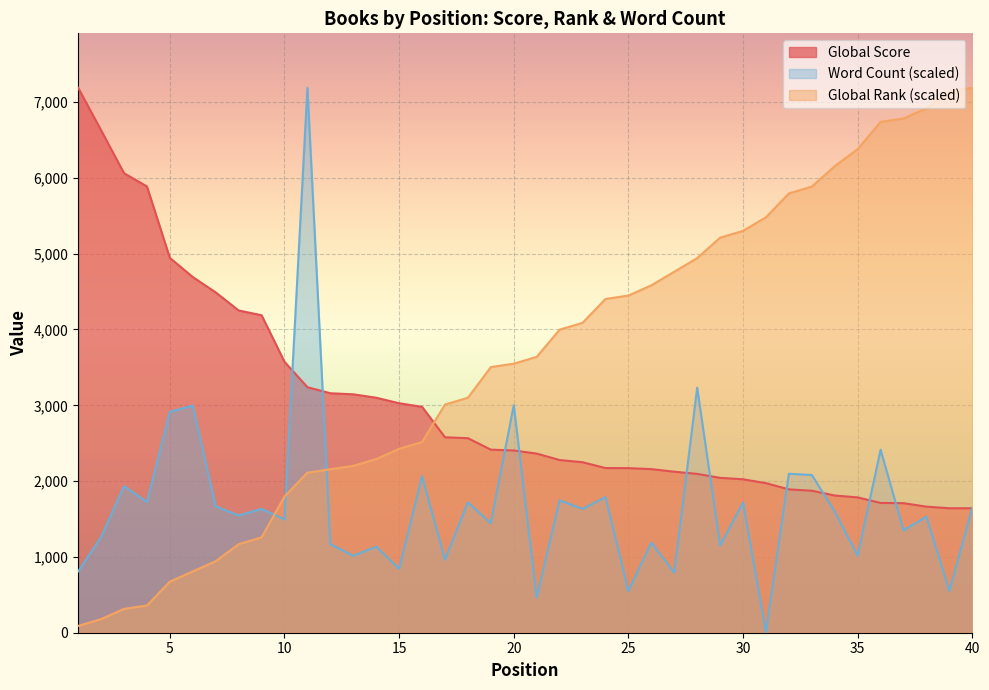

What is the sum of all Global Score values?

119893.0